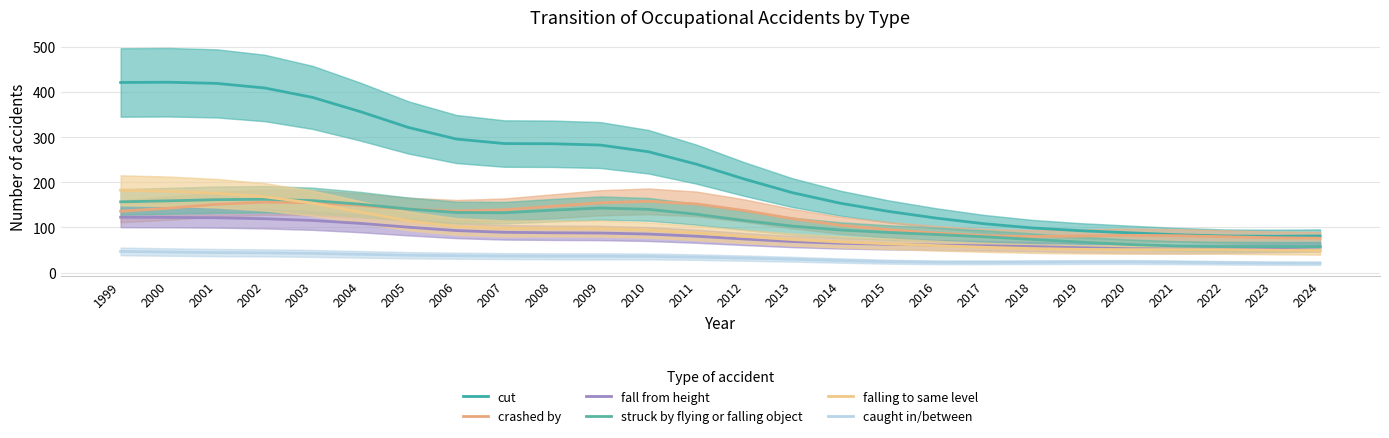

What is the sum of all falling to same level values?

2444.0